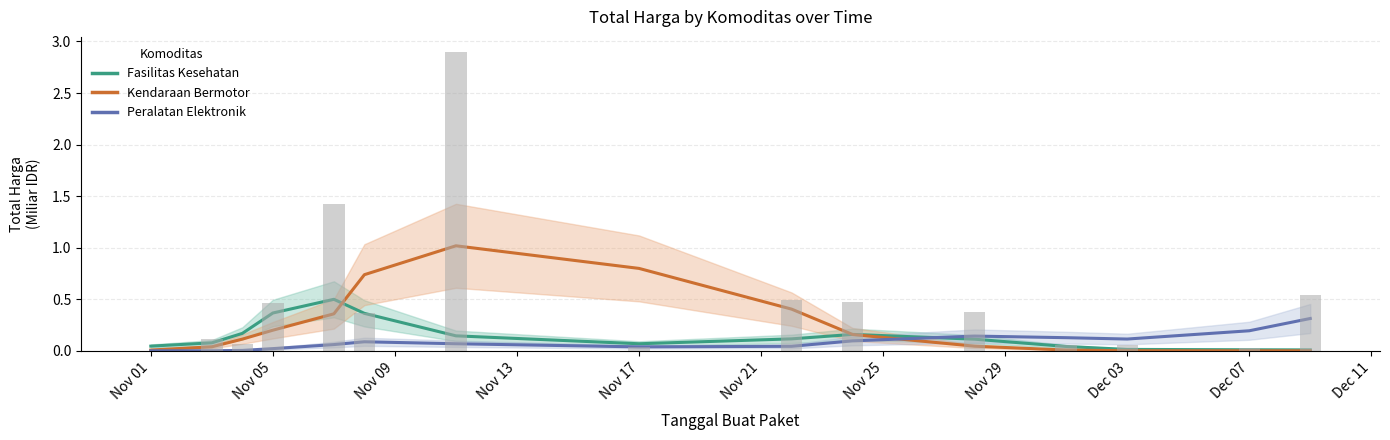

What are all the series names shown in the legend?

Fasilitas Kesehatan, Kendaraan Bermotor, Peralatan Elektronik